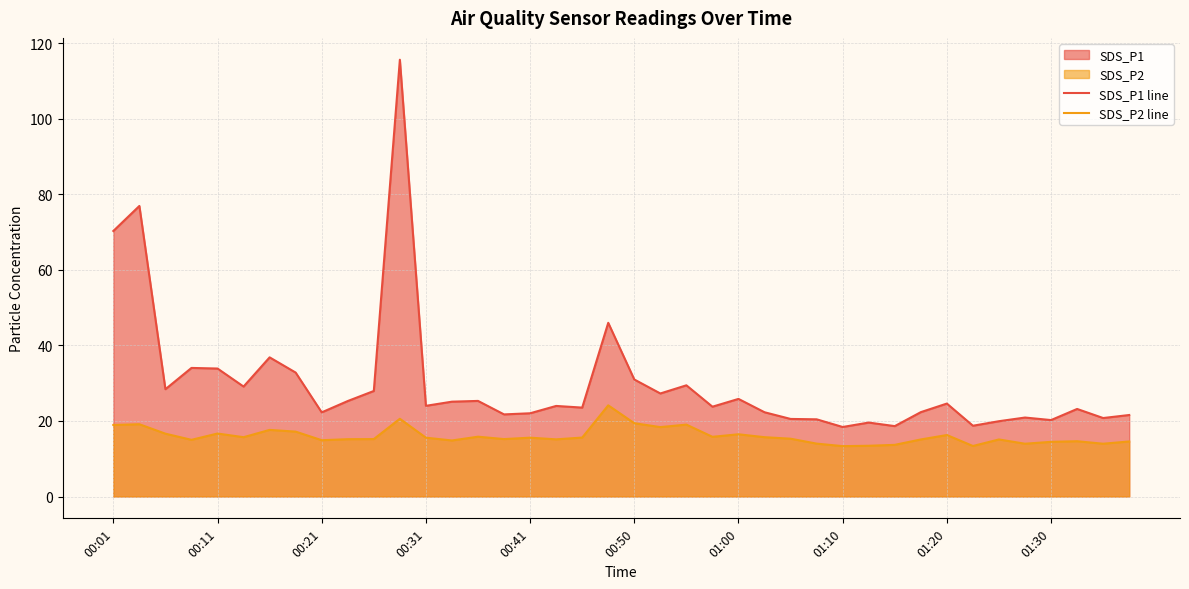

Which series has the widest spread of values?

SDS_P1 line